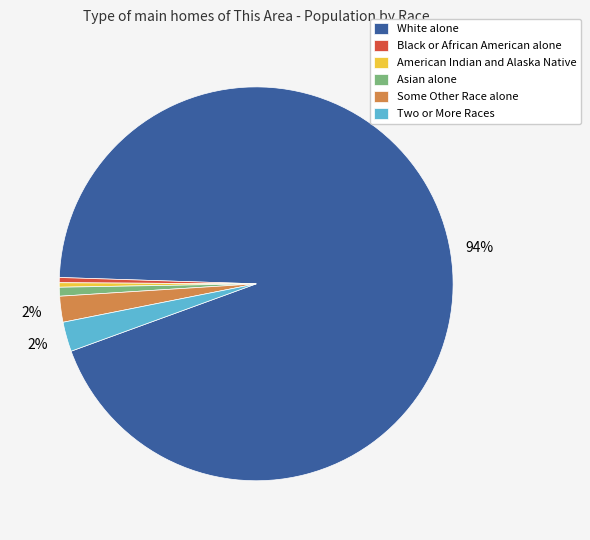

Is Asian alone the majority of the pie?

No